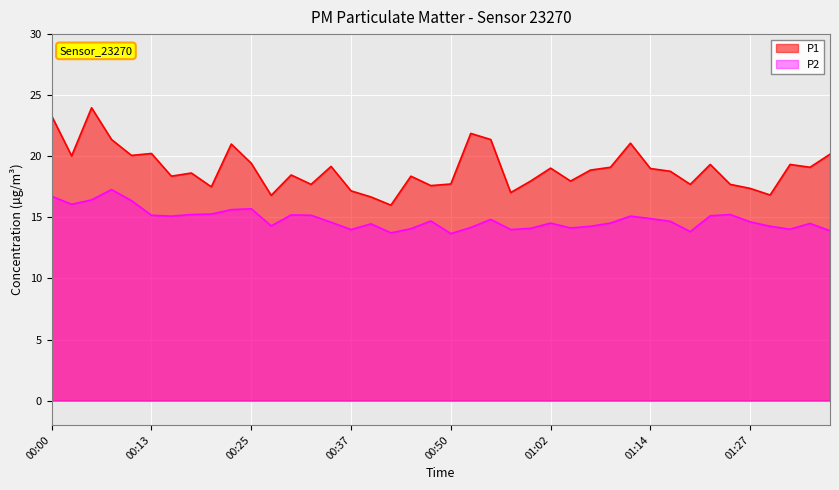

Which series has the largest total across all categories?

P1